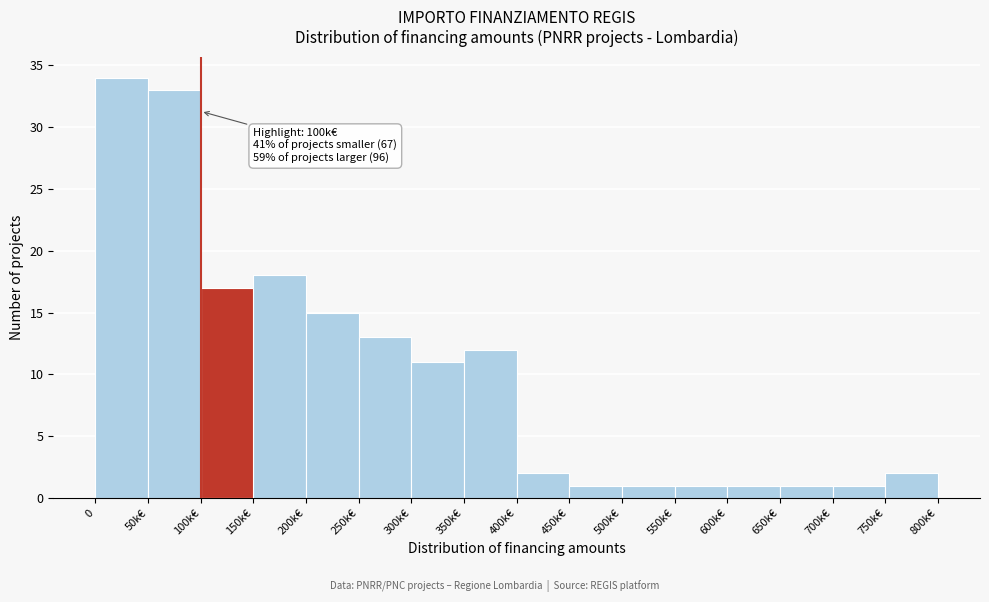

Reading right to left, transcribe all the data shown in this chart.

2	1	1	1	1	1	1	2	12	11	13	15	18	17	33	34